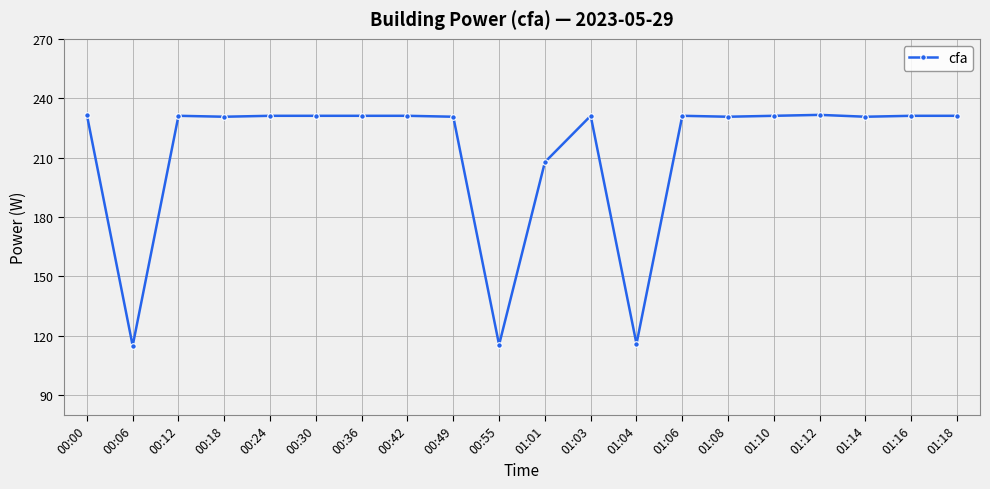

What is the greatest value displayed?

231.6